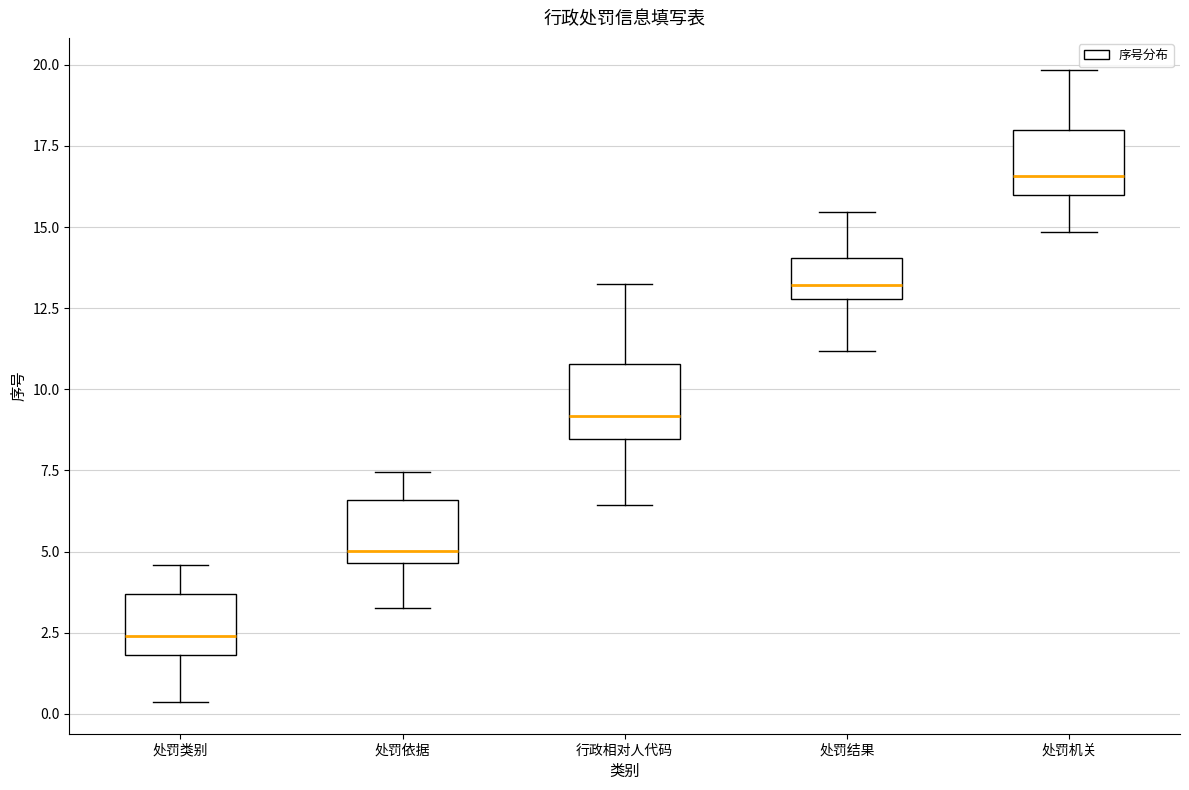

Where does the upper whisker of the box for 处罚结果 end on the y-axis? The values are not printed on the chart, so give them approximately, as read against the axis.

15.5